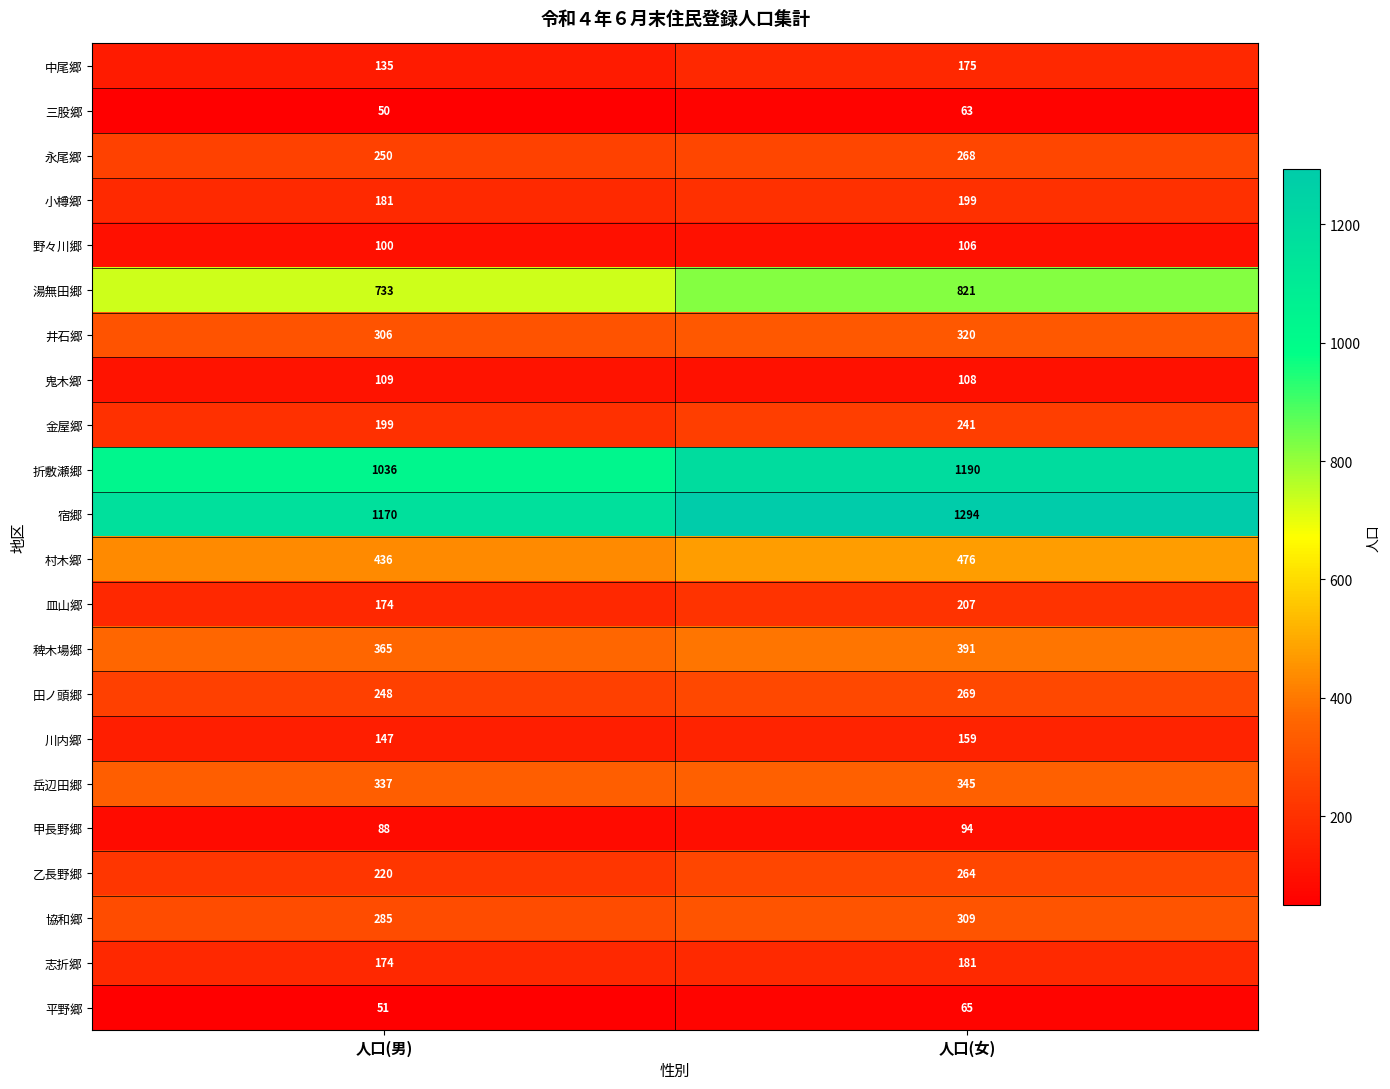

What is the minimum value for 平野郷?

51